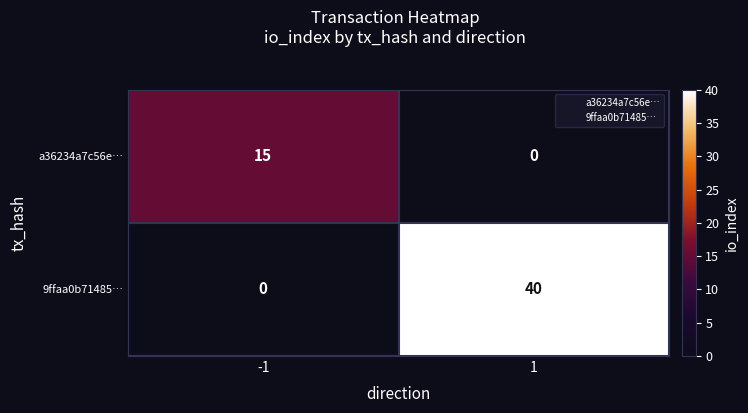

Rank the series at -1 from lowest to highest value.

9ffaa0b71485…, a36234a7c56e…